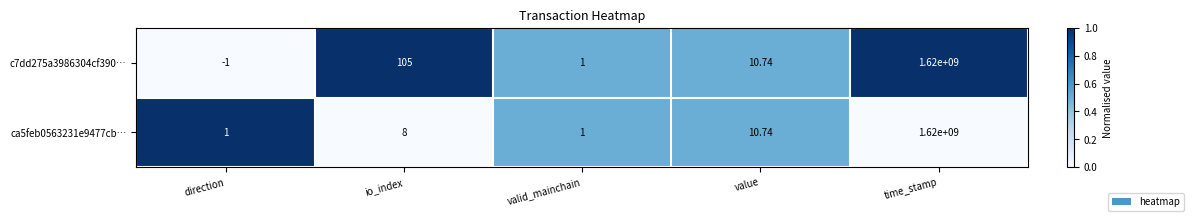

Which series has the largest range (max minus min)?

c7dd275a3986304cf390…